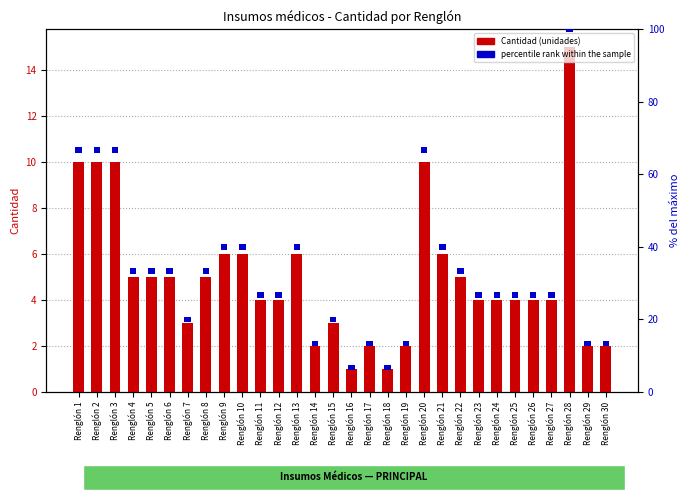

Which has a higher value, Renglón 7 or Renglón 29?

Renglón 7